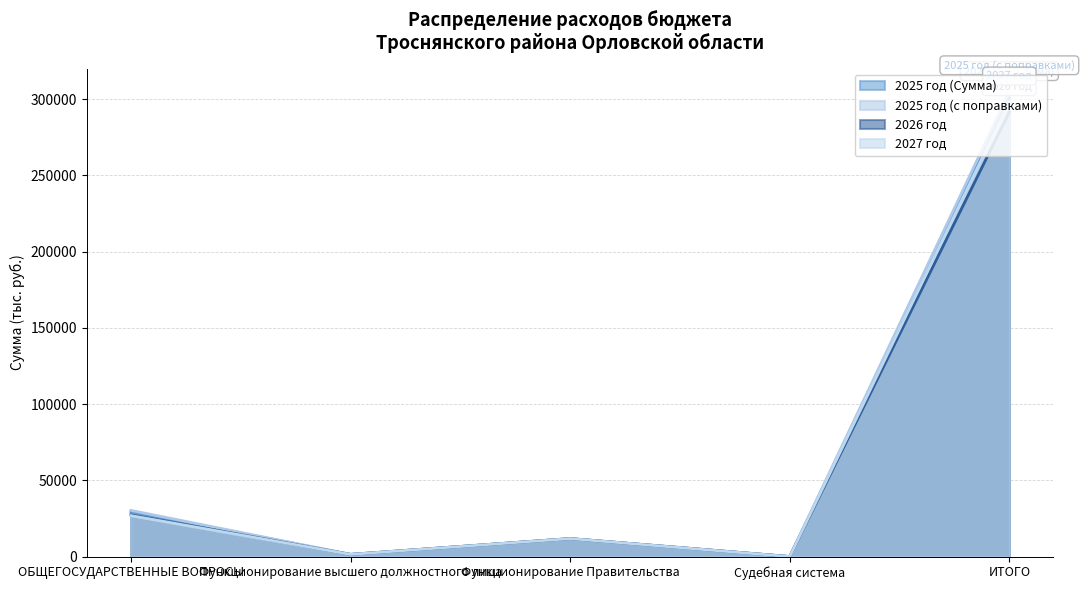

Is it true that 2025 год (с поправками) equals 21340.1 at Функционирование Правительства?

False